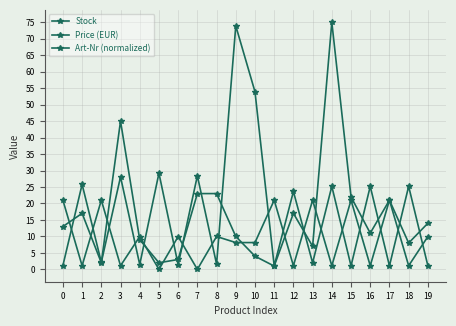

Does the chart have visible grid lines?

Yes